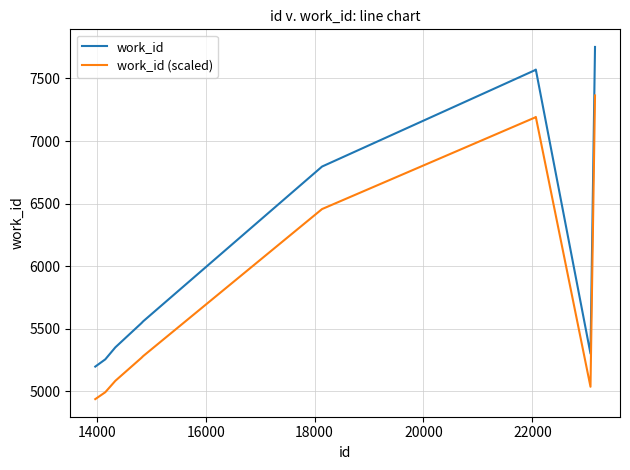

What is the maximum value shown in the chart?

7752.0